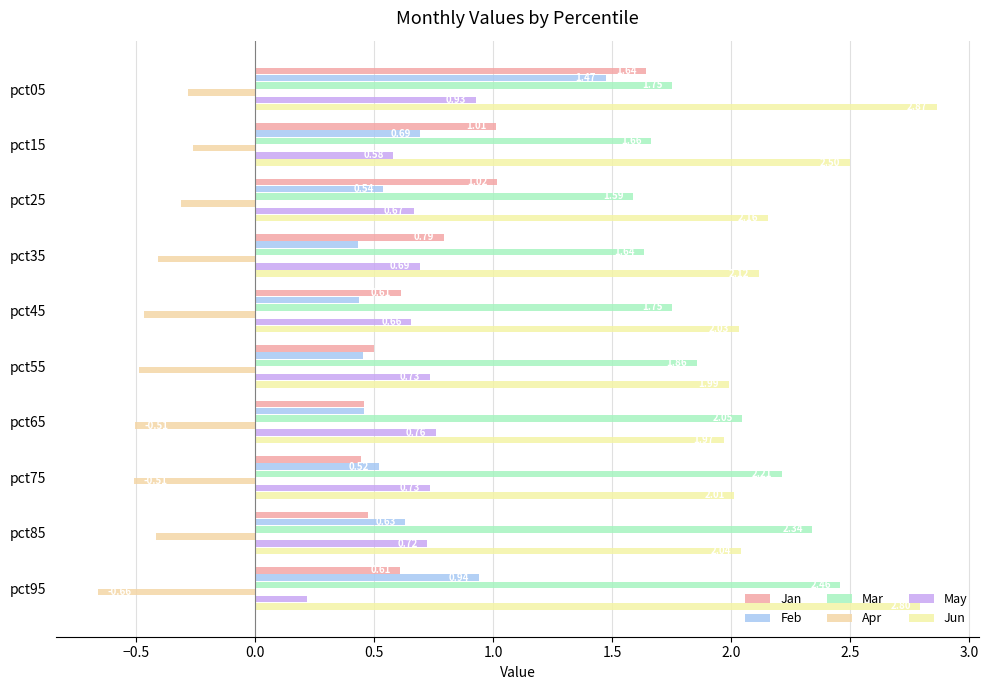

List the series in order of their peak value, lowest first.

Apr, May, Feb, Jan, Mar, Jun